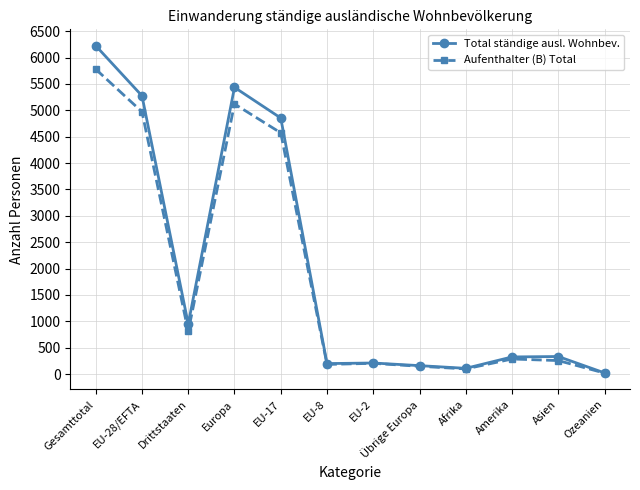

The value of Aufenthalter (B) Total at EU-17 is 4573. True or false?

True